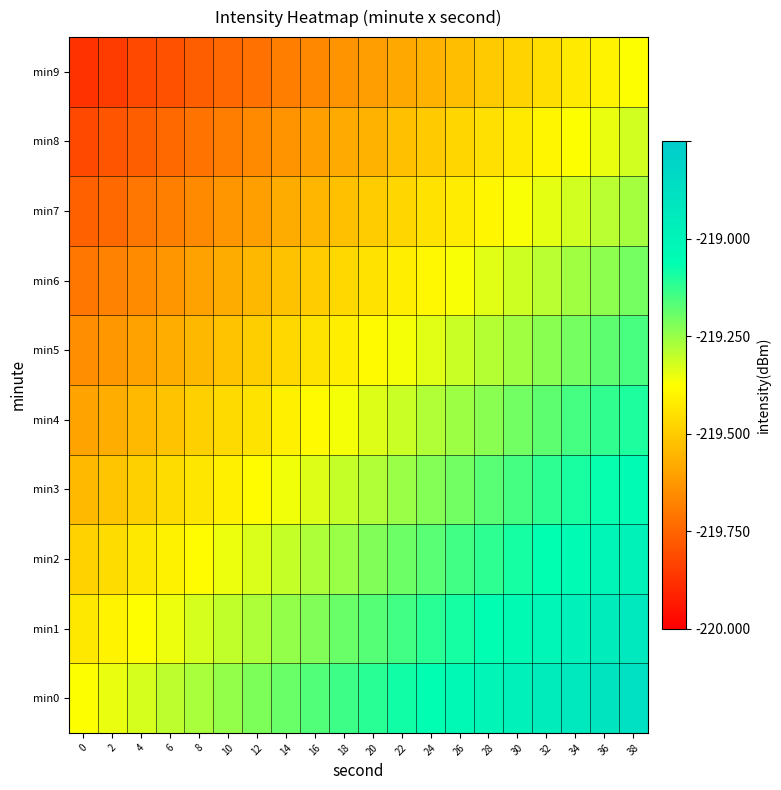

Reading left to right, transcribe all the data shown in this chart.

min0: 0=0.5	2=0.5	4=0.5	6=0.6	8=0.6	10=0.6	12=0.6	14=0.6	16=0.7	18=0.7	20=0.7	22=0.7	24=0.8	26=0.8	28=0.8	30=0.8	32=0.8	34=0.9	36=0.9	38=0.9
min1: 0=0.5	2=0.5	4=0.5	6=0.5	8=0.5	10=0.6	12=0.6	14=0.6	16=0.6	18=0.6	20=0.7	22=0.7	24=0.7	26=0.7	28=0.8	30=0.8	32=0.8	34=0.8	36=0.8	38=0.9
min2: 0=0.4	2=0.4	4=0.5	6=0.5	8=0.5	10=0.5	12=0.5	14=0.6	16=0.6	18=0.6	20=0.6	22=0.6	24=0.7	26=0.7	28=0.7	30=0.7	32=0.7	34=0.8	36=0.8	38=0.8
min3: 0=0.4	2=0.4	4=0.4	6=0.4	8=0.5	10=0.5	12=0.5	14=0.5	16=0.5	18=0.6	20=0.6	22=0.6	24=0.6	26=0.6	28=0.7	30=0.7	32=0.7	34=0.7	36=0.7	38=0.8
min4: 0=0.3	2=0.3	4=0.4	6=0.4	8=0.4	10=0.4	12=0.4	14=0.5	16=0.5	18=0.5	20=0.5	22=0.6	24=0.6	26=0.6	28=0.6	30=0.6	32=0.7	34=0.7	36=0.7	38=0.7
min5: 0=0.3	2=0.3	4=0.3	6=0.3	8=0.4	10=0.4	12=0.4	14=0.4	16=0.4	18=0.5	20=0.5	22=0.5	24=0.5	26=0.6	28=0.6	30=0.6	32=0.6	34=0.6	36=0.7	38=0.7
min6: 0=0.2	2=0.3	4=0.3	6=0.3	8=0.3	10=0.3	12=0.4	14=0.4	16=0.4	18=0.4	20=0.4	22=0.5	24=0.5	26=0.5	28=0.5	30=0.5	32=0.6	34=0.6	36=0.6	38=0.6
min7: 0=0.2	2=0.2	4=0.2	6=0.3	8=0.3	10=0.3	12=0.3	14=0.3	16=0.4	18=0.4	20=0.4	22=0.4	24=0.4	26=0.5	28=0.5	30=0.5	32=0.5	34=0.5	36=0.6	38=0.6
min8: 0=0.1	2=0.2	4=0.2	6=0.2	8=0.2	10=0.2	12=0.3	14=0.3	16=0.3	18=0.3	20=0.4	22=0.4	24=0.4	26=0.4	28=0.4	30=0.5	32=0.5	34=0.5	36=0.5	38=0.5
min9: 0=0.1	2=0.1	4=0.1	6=0.2	8=0.2	10=0.2	12=0.2	14=0.2	16=0.3	18=0.3	20=0.3	22=0.3	24=0.4	26=0.4	28=0.4	30=0.4	32=0.4	34=0.5	36=0.5	38=0.5